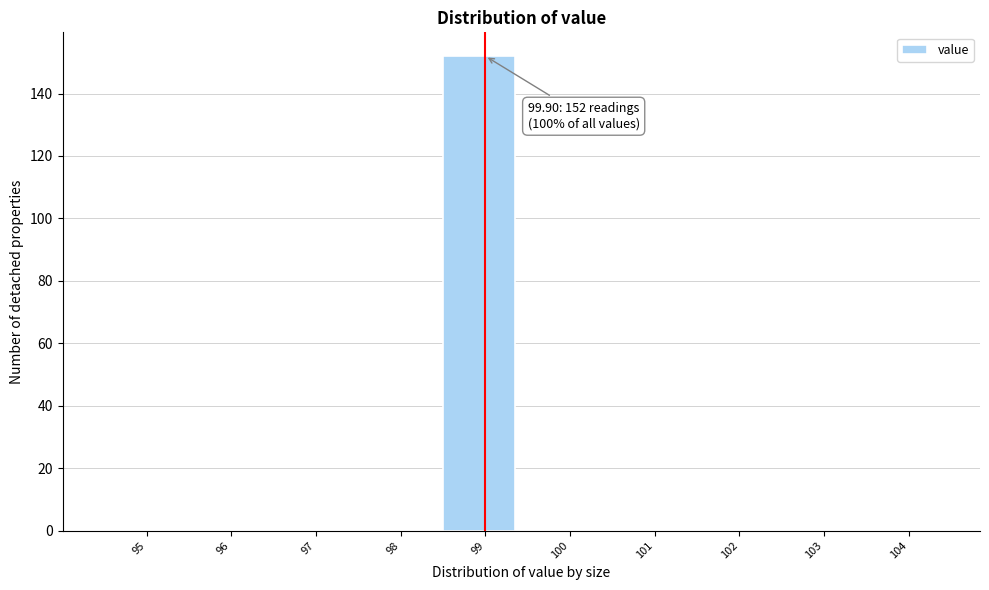

Reading left to right, list all the values displayed in this chart.

95=0	96=0	97=0	98=0	99=152	100=0	101=0	102=0	103=0	104=0